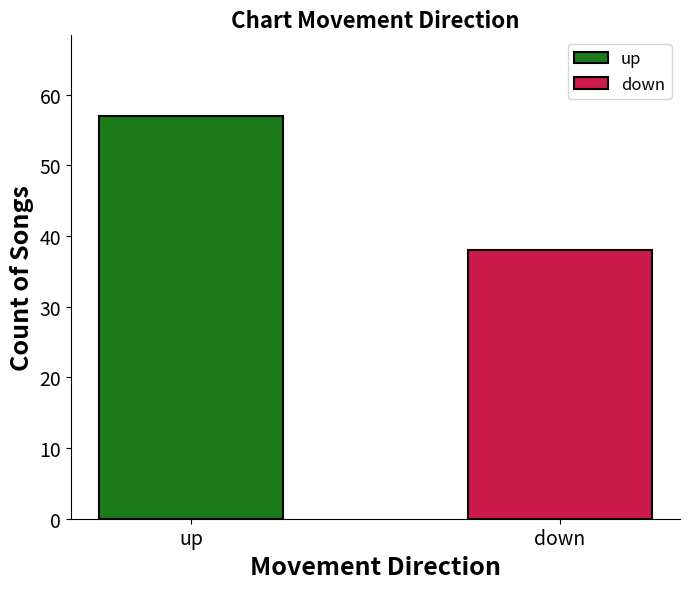

Reading left to right, extract all data points from this chart.

up=57	down=38